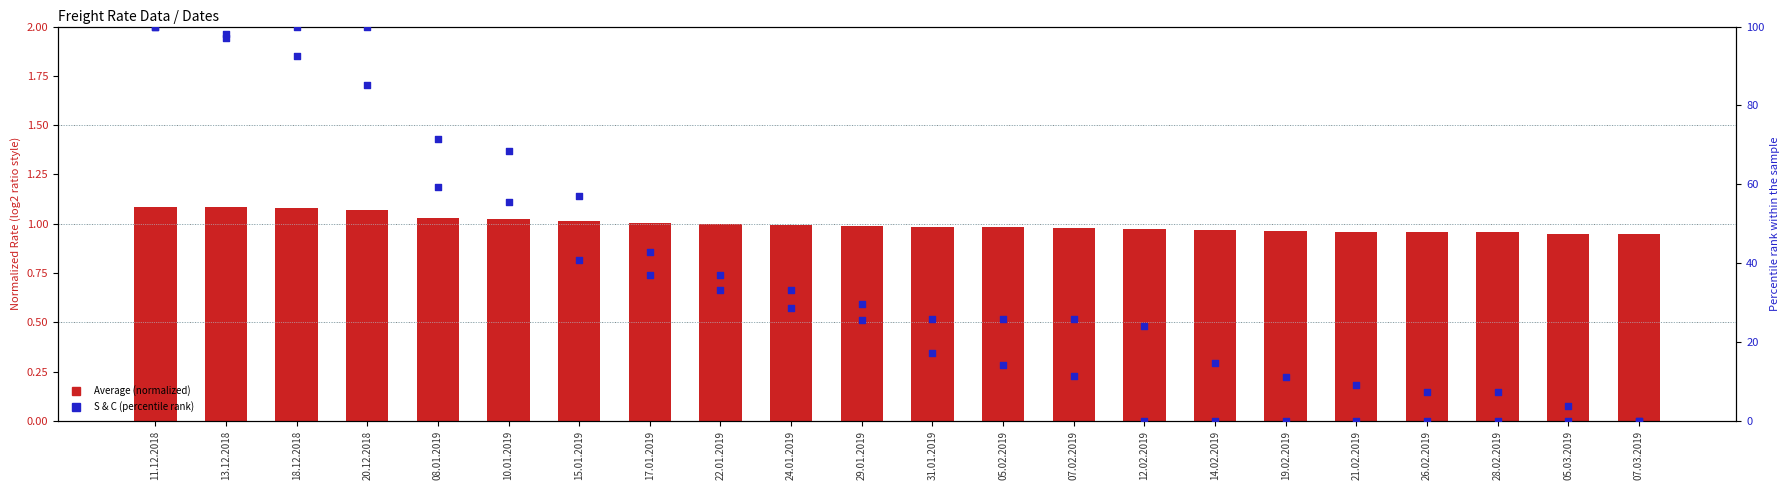

At which category is the sum across all series the highest?

11.12.2018